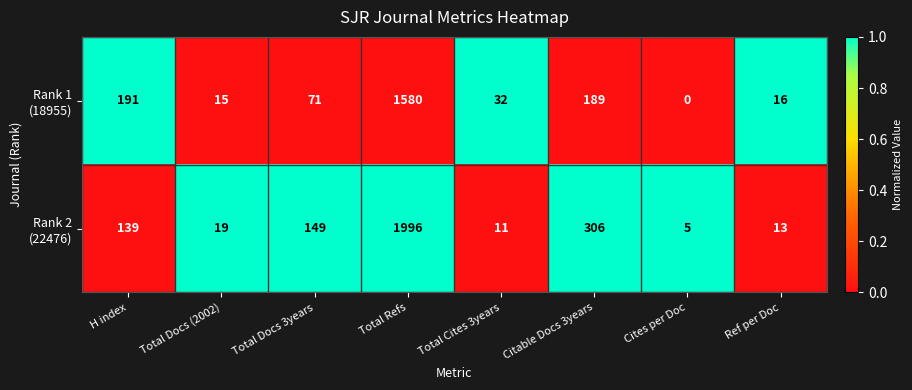

At which category is the sum across all series the highest?

Total Refs